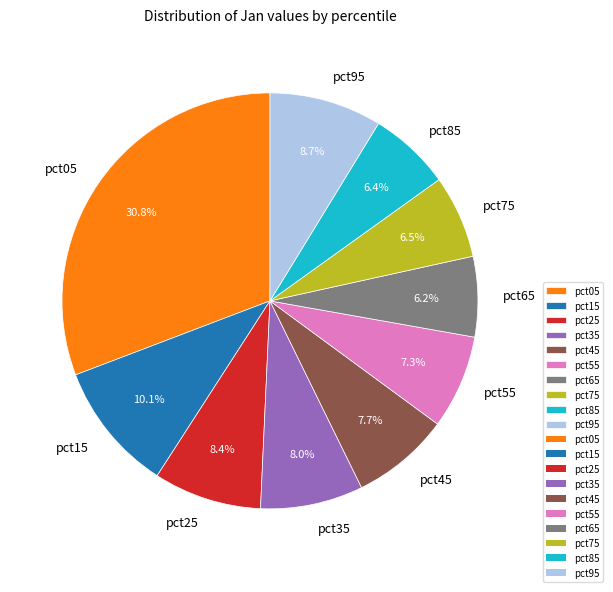

To the nearest percent, what is the difference between the largest and smallest slice percentages?

25%